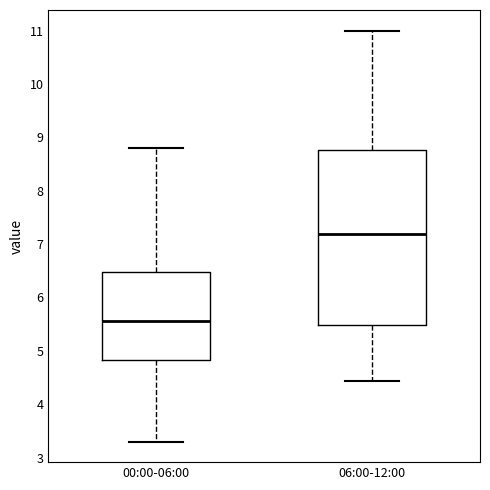

Comparing the boxes themselves (not the whiskers), which one is the tallest?

06:00-12:00